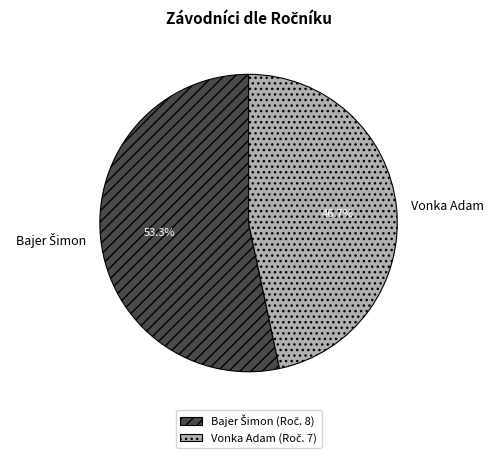

Is there a majority slice in this chart?

Yes